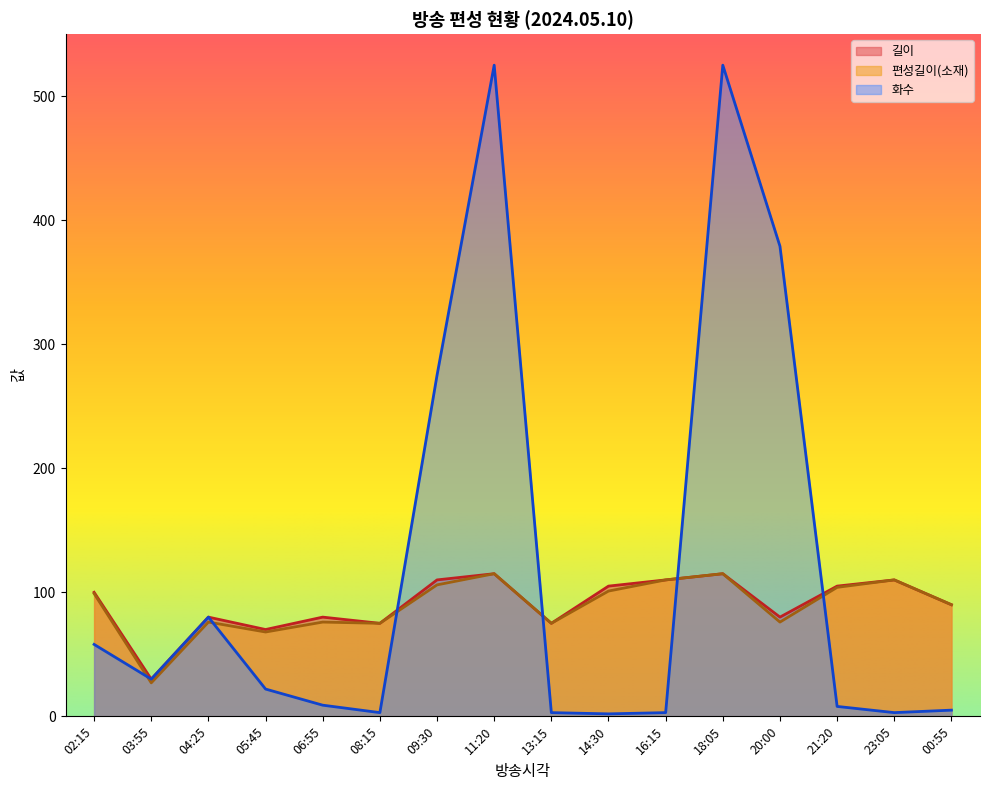

Reading left to right, extract all data points from this chart.

길이: 02:15=100	03:55=30	04:25=80	05:45=70	06:55=80	08:15=75	09:30=110	11:20=115	13:15=75	14:30=105	16:15=110	18:05=115	20:00=80	21:20=105	23:05=110	00:55=90
편성길이(소재): 02:15=99	03:55=27	04:25=76	05:45=68	06:55=76	08:15=75	09:30=106	11:20=115	13:15=75	14:30=101	16:15=110	18:05=115	20:00=76	21:20=104	23:05=110	00:55=90
화수: 02:15=58	03:55=30	04:25=80	05:45=22	06:55=9	08:15=3	09:30=275	11:20=525	13:15=3	14:30=2	16:15=3	18:05=525	20:00=379	21:20=8	23:05=3	00:55=5